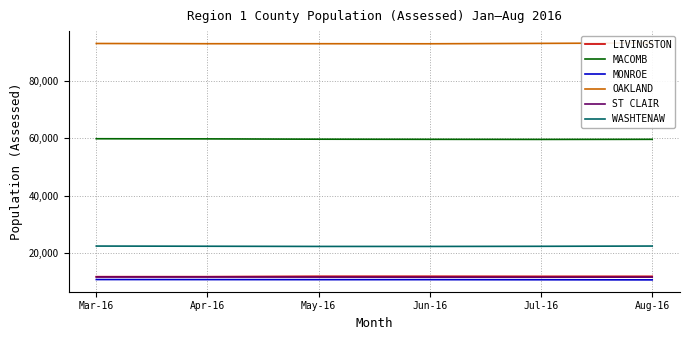

Which series has the widest spread of values?

OAKLAND